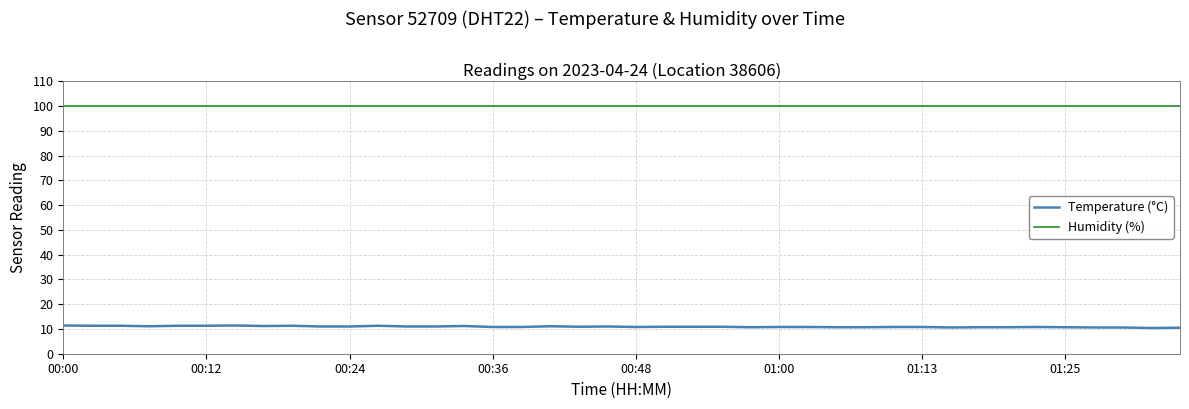

Which series has the widest spread of values?

Temperature (°C)